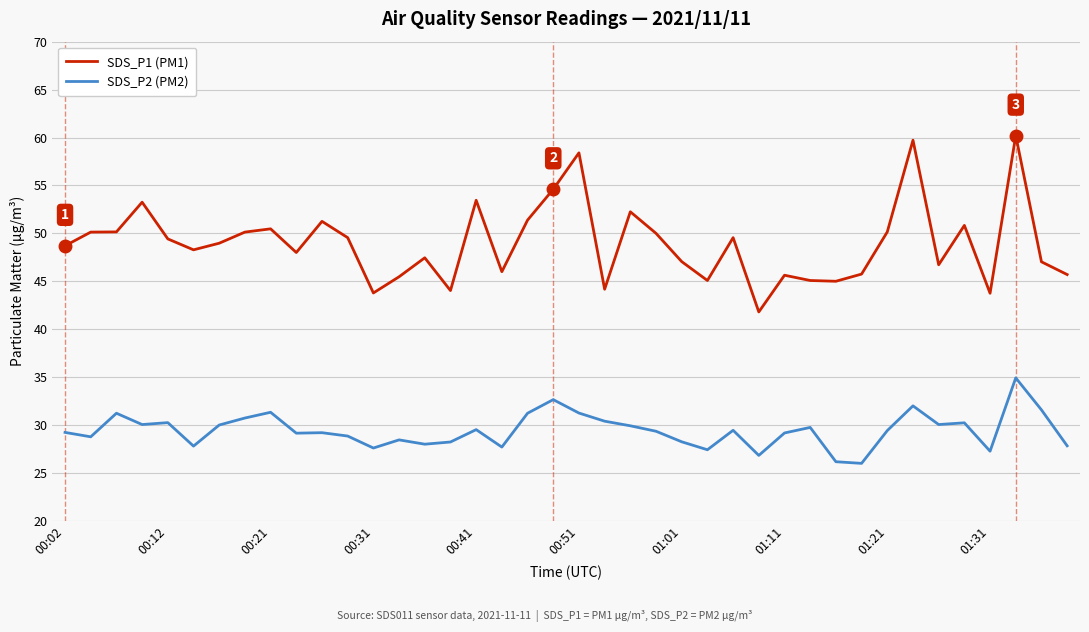

Which series has the largest total across all categories?

SDS_P1 (PM1)